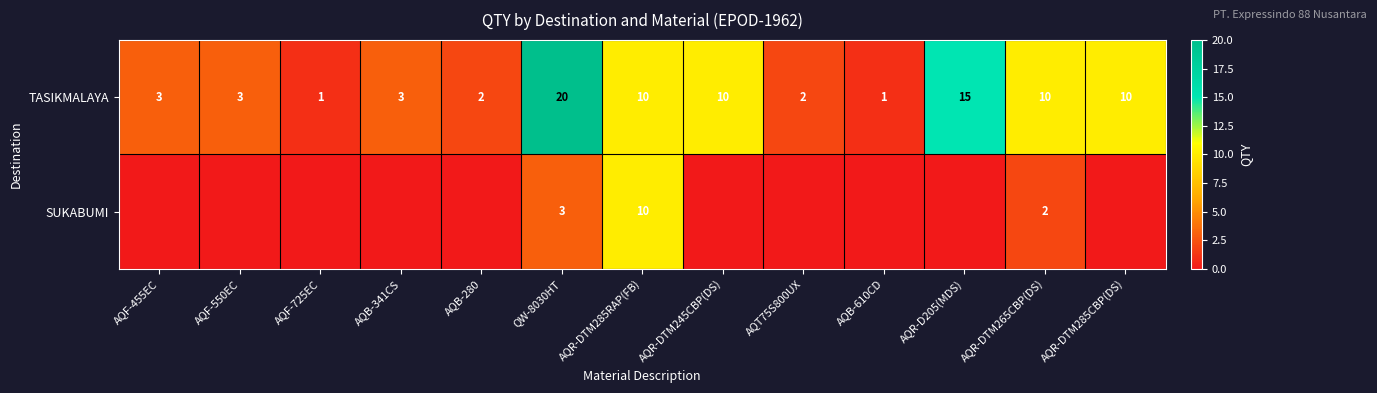

Rank the series at QW-8030HT from highest to lowest value.

TASIKMALAYA, SUKABUMI